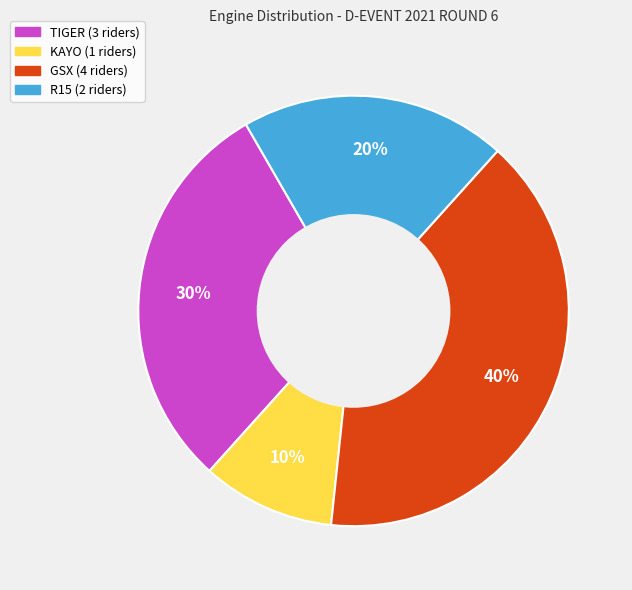

Is it true that R15 is 30% of the pie?

False